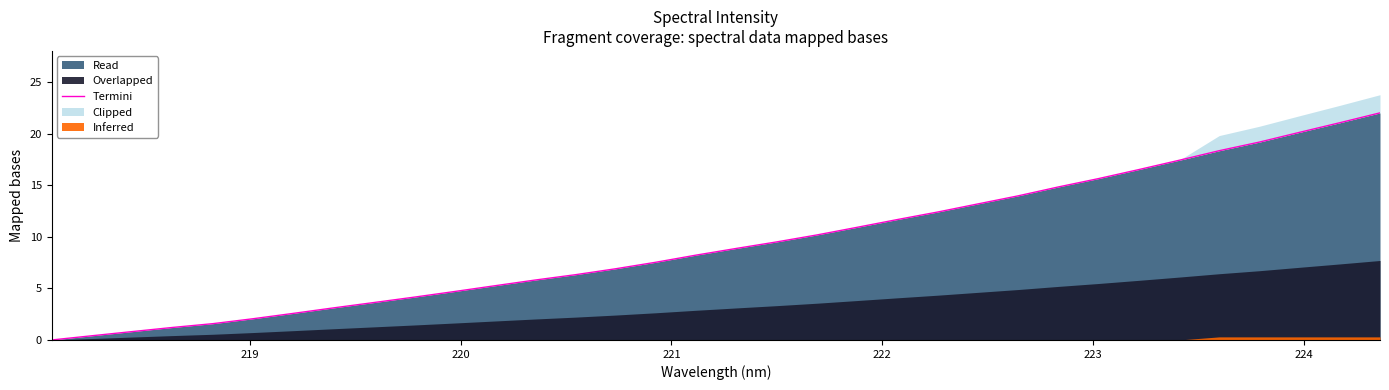

True or false: the data shows 2.6 at 11.

False